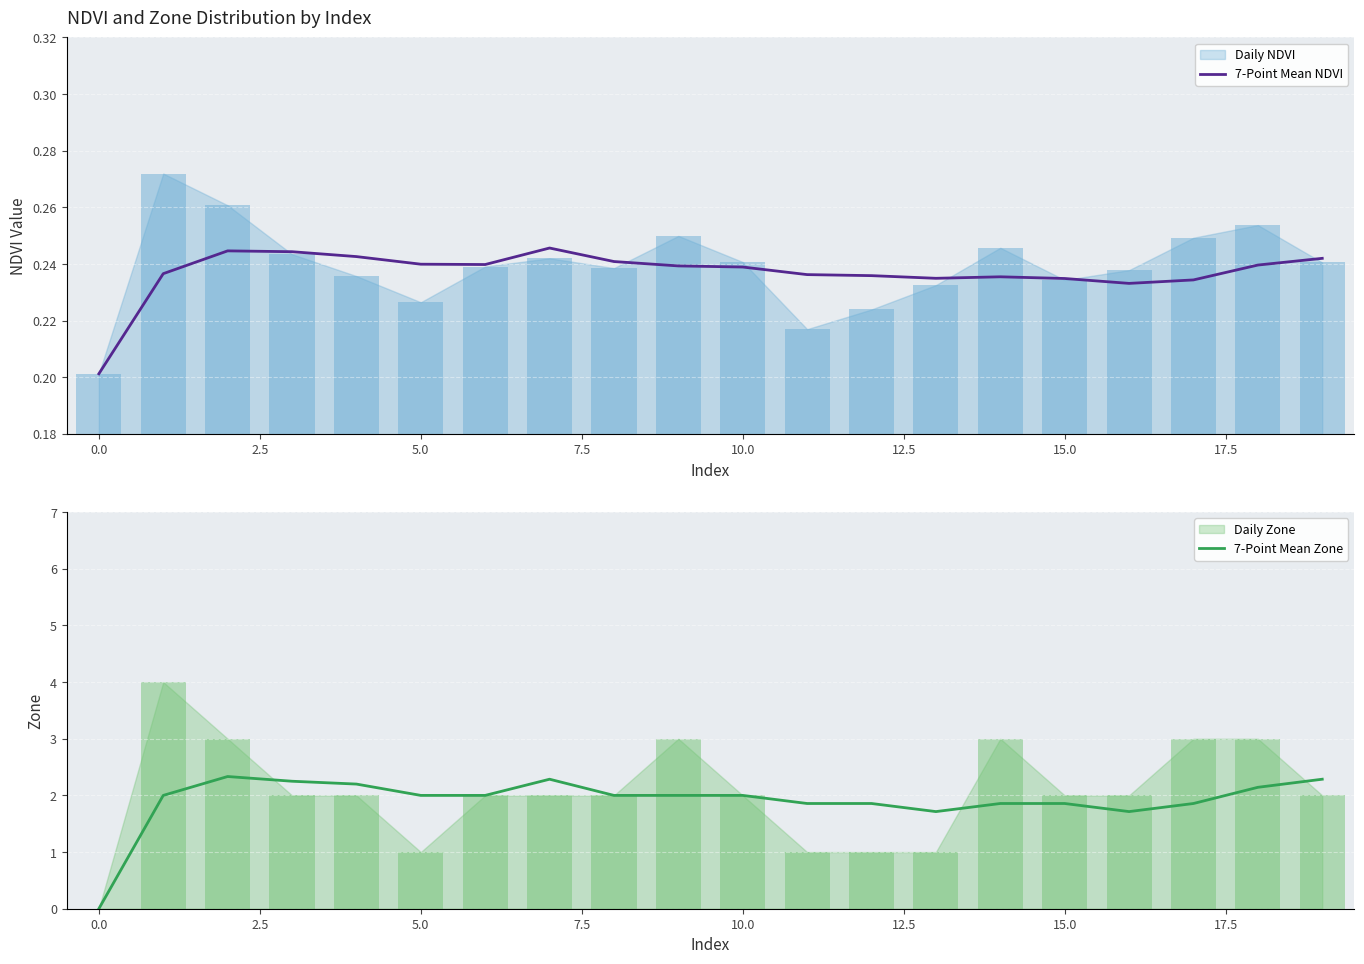

What is the value of the 7-Point Mean Zone bar at the 13th from the left?

1.9